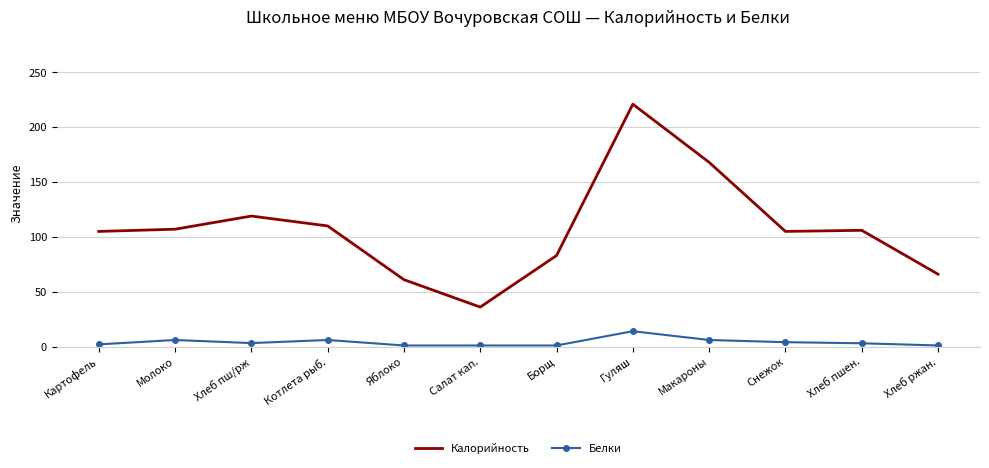

What is the total value across all series at Хлеб ржан.?

67.0